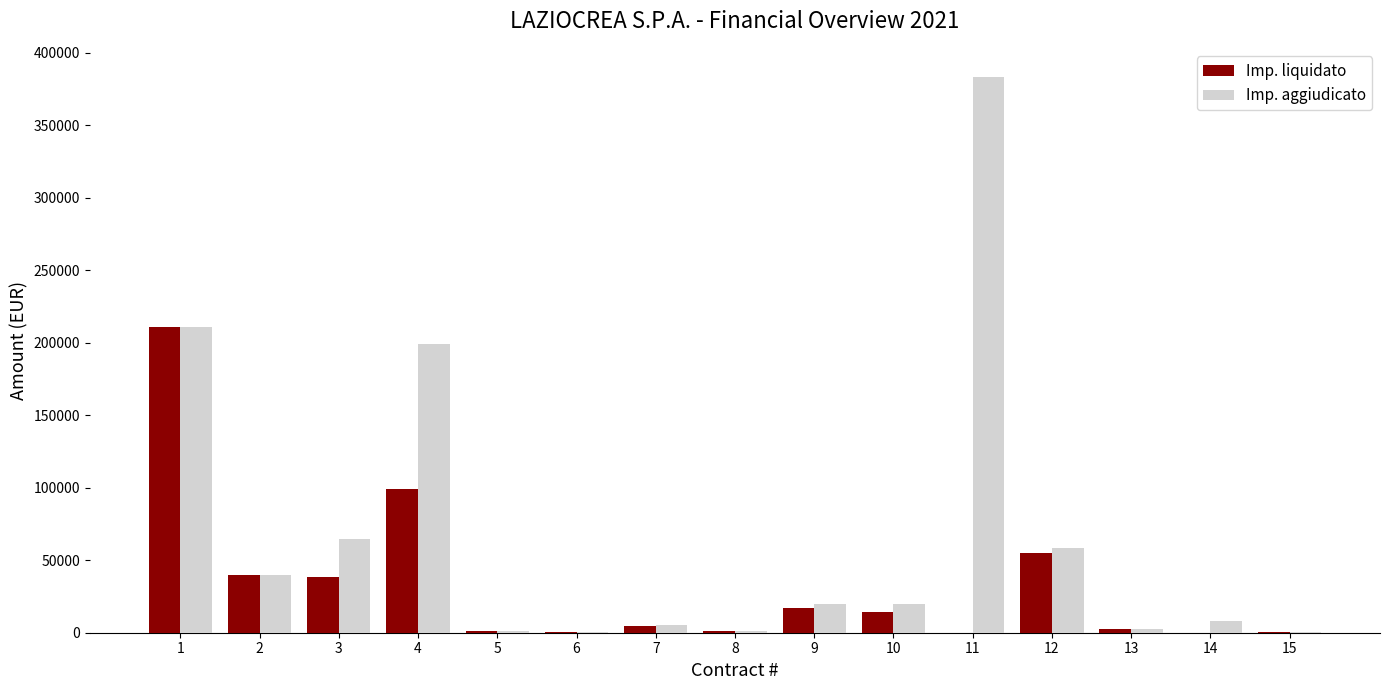

Which series changed the most between 4 and 14?

Imp. aggiudicato